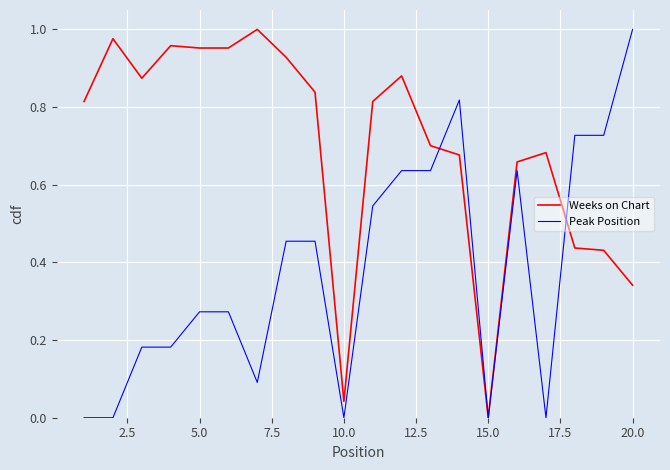

Rank the series by their average value, from lowest to highest.

Peak Position, Weeks on Chart